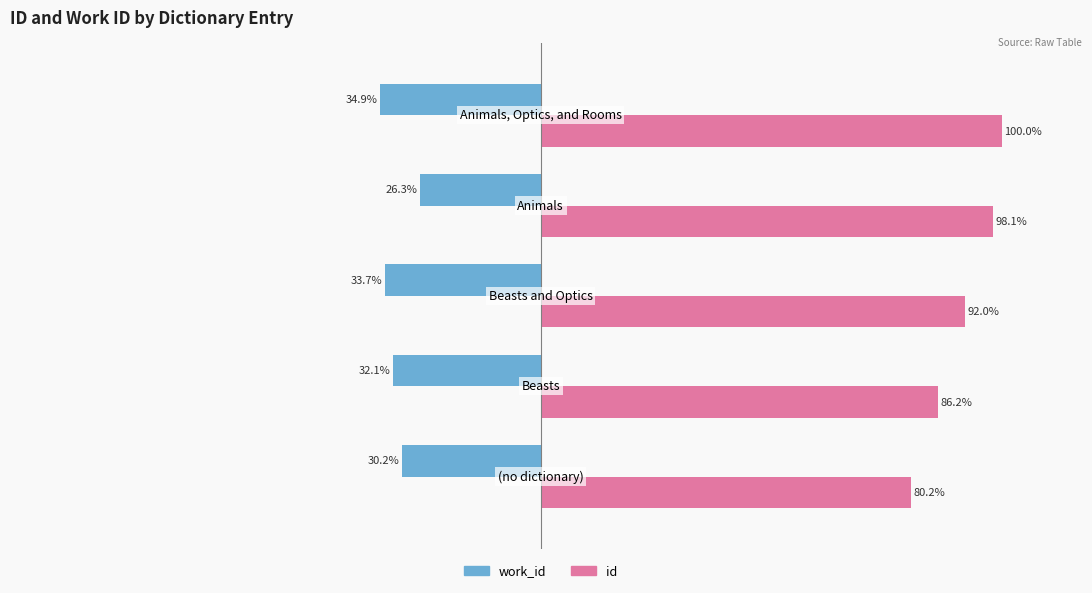

Rank the series by their average value, from lowest to highest.

work_id, id